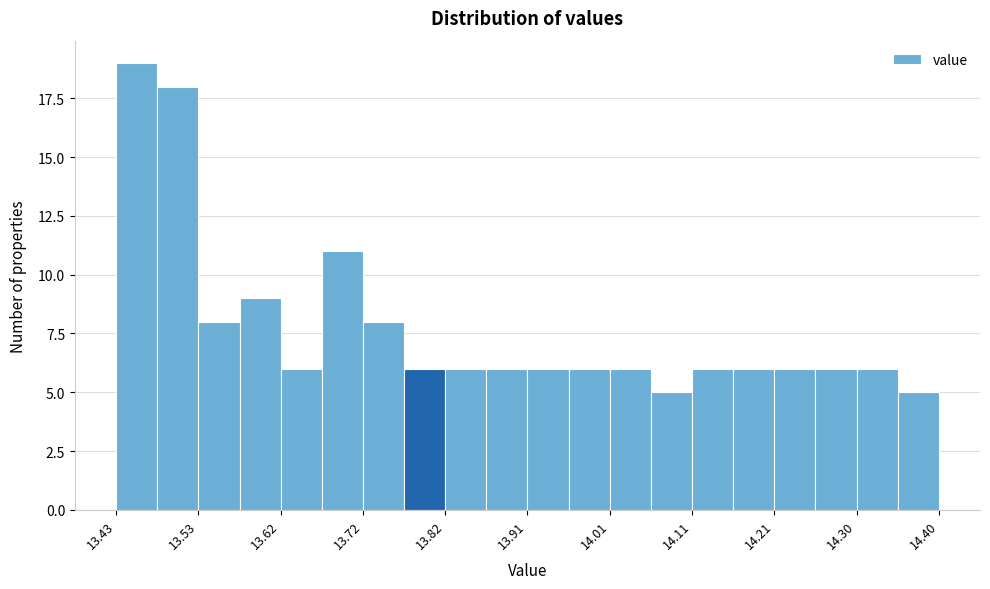

Reading left to right, list every bar in this chart as the range it spans on the x-axis followed by its height. Neither the bar edges nor the heights are printed on the chart, so give them approximately, as read against the axes.

13.43 to 13.48: 19
13.48 to 13.53: 18
13.53 to 13.58: 8
13.58 to 13.62: 9
13.62 to 13.67: 6
13.67 to 13.72: 11
13.72 to 13.77: 8
13.77 to 13.82: 6
13.82 to 13.87: 6
13.87 to 13.92: 6
13.92 to 13.96: 6
13.96 to 14.01: 6
14.01 to 14.06: 6
14.06 to 14.11: 5
14.11 to 14.16: 6
14.16 to 14.21: 6
14.21 to 14.25: 6
14.25 to 14.30: 6
14.30 to 14.35: 6
14.35 to 14.40: 5